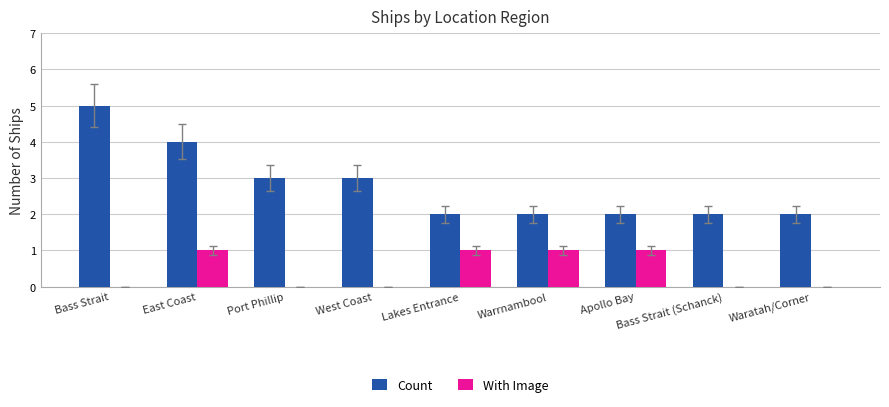

Reading left to right, list all the values displayed in this chart.

Count: 5	4	3	3	2	2	2	2	2
With Image: 0	1	0	0	1	1	1	0	0